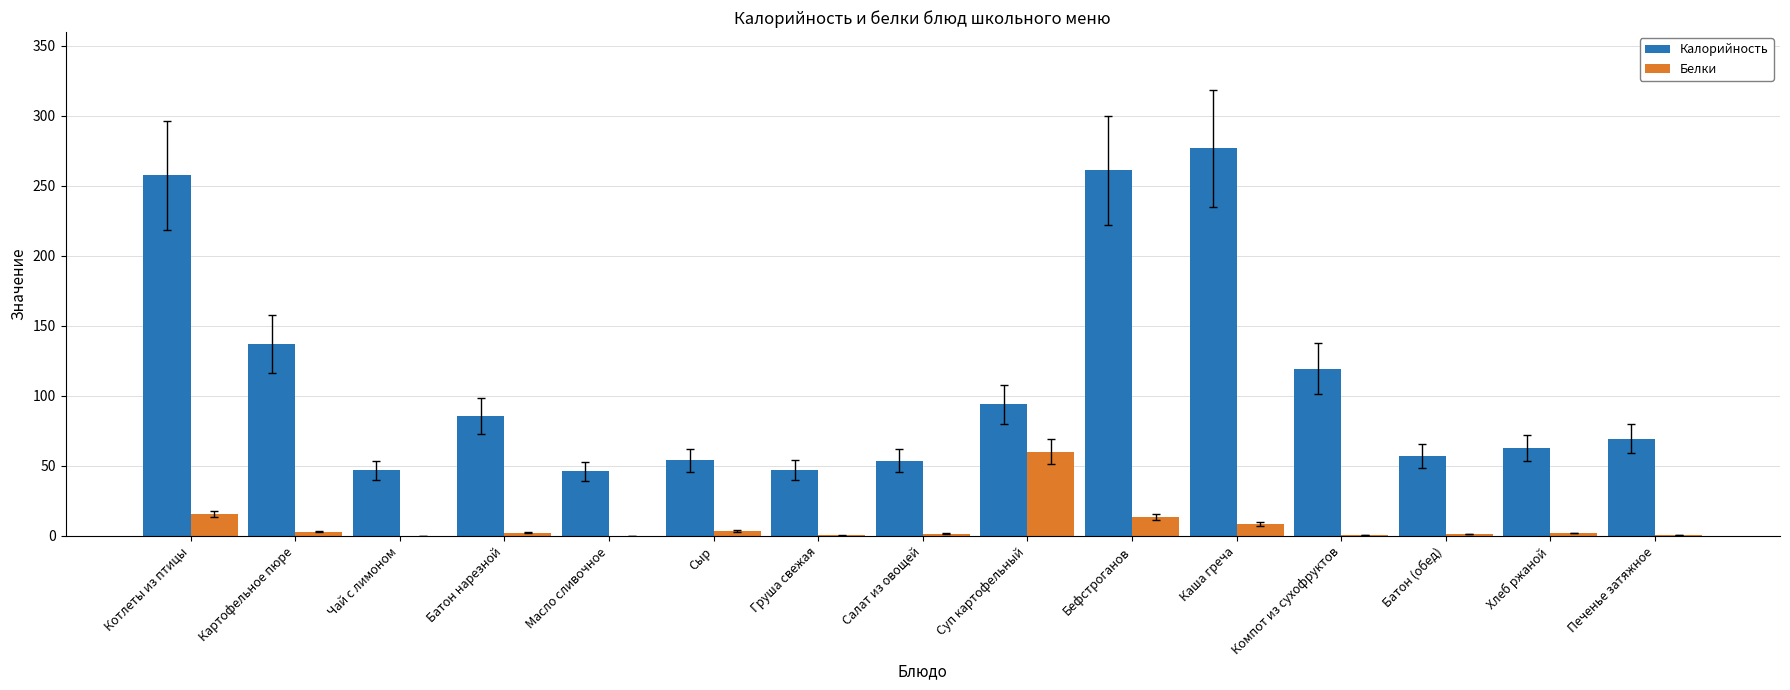

At which category does the chart reach its peak across all series?

Каша греча